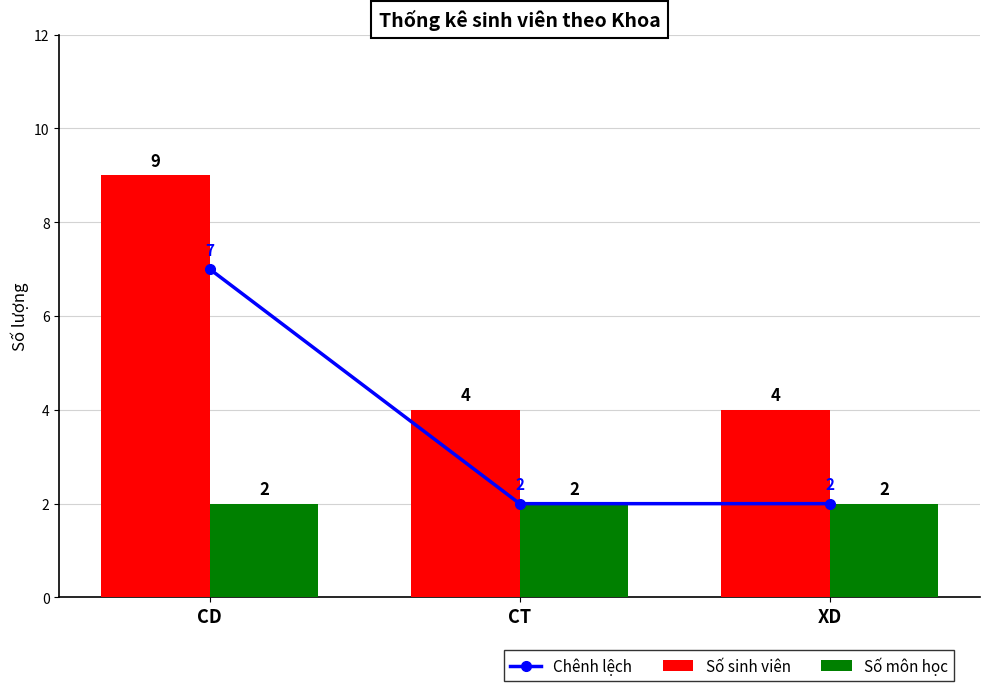

True or false: Số môn học has a value of 3 at CD.

False